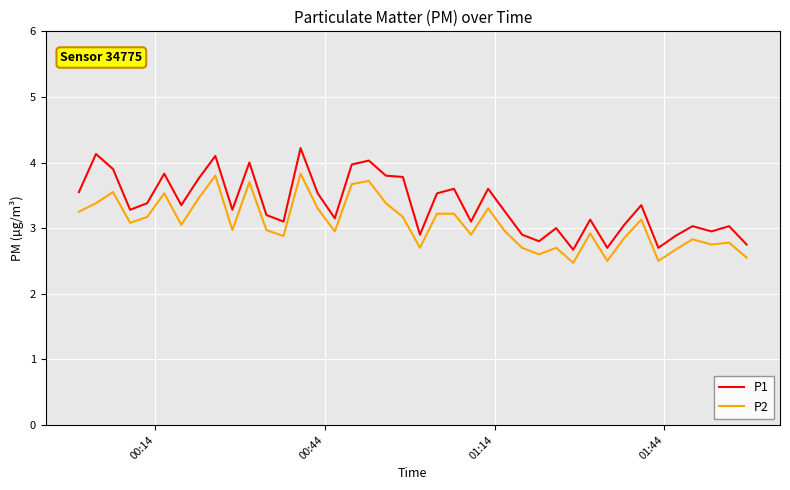

List the series in order of their peak value, highest first.

P1, P2